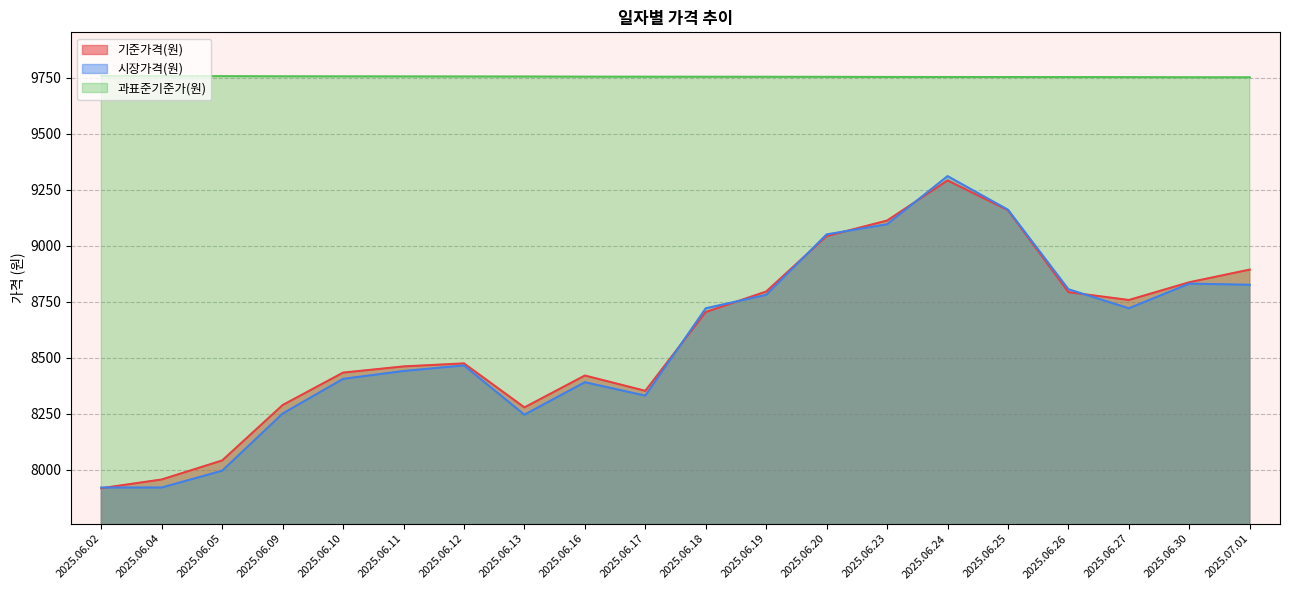

At which category does the chart reach its minimum across all series?

2025.06.02